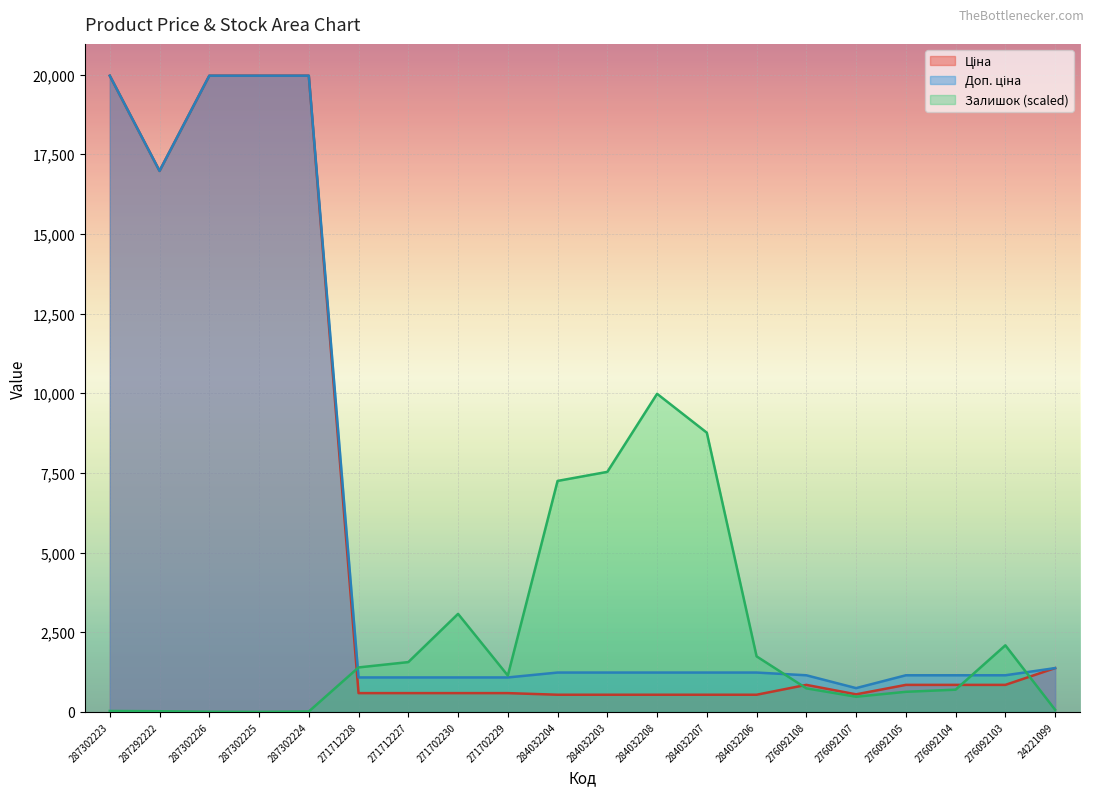

Reading left to right, transcribe all the data shown in this chart.

Ціна: 19964.2	16976.3	19964.2	19964.2	19964.2	589.9	589.9	589.9	589.9	539.0	539.0	539.0	539.0	539.0	848.4	551.5	848.4	848.4	848.4	1375.4
Доп. ціна: 19964.2	16976.3	19964.2	19964.2	19964.2	1081.7	1081.7	1081.7	1081.7	1235.4	1235.4	1235.4	1235.4	1235.4	1149.7	747.0	1149.7	1149.7	1149.7	1375.0
Залишок: 29.3	20.9	4.2	0.0	12.5	1396.2	1563.4	3076.6	1141.2	7248.3	7532.5	9982.1	8761.5	1743.1	739.9	476.5	631.2	698.1	2090.1	66.9